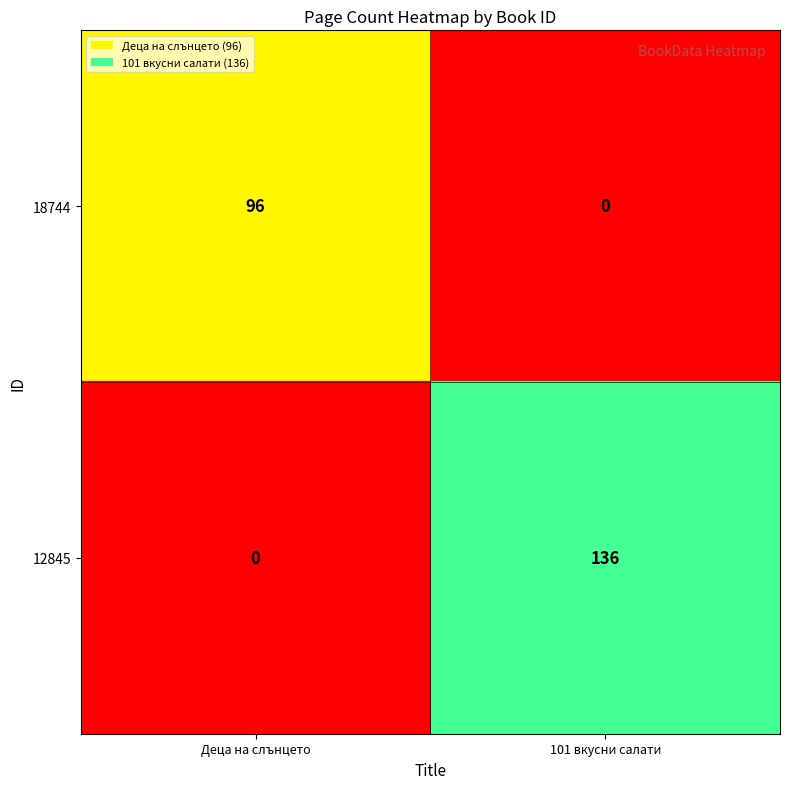

What is the difference between the 12845 values at 101 вкусни салати and Деца на слънцето?

136